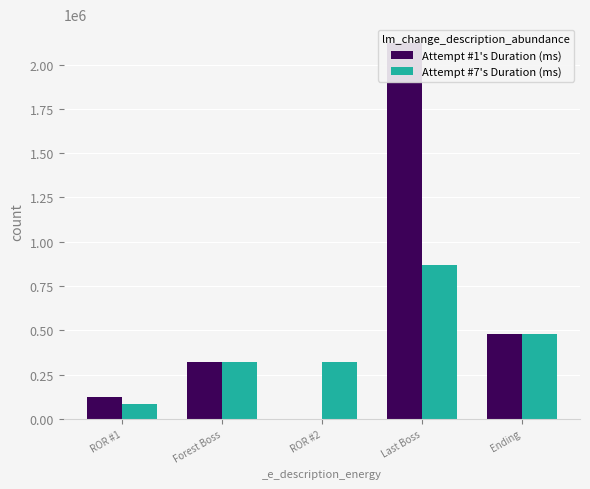

What is the highest value of the Attempt #1's Duration (ms) series?

2121899